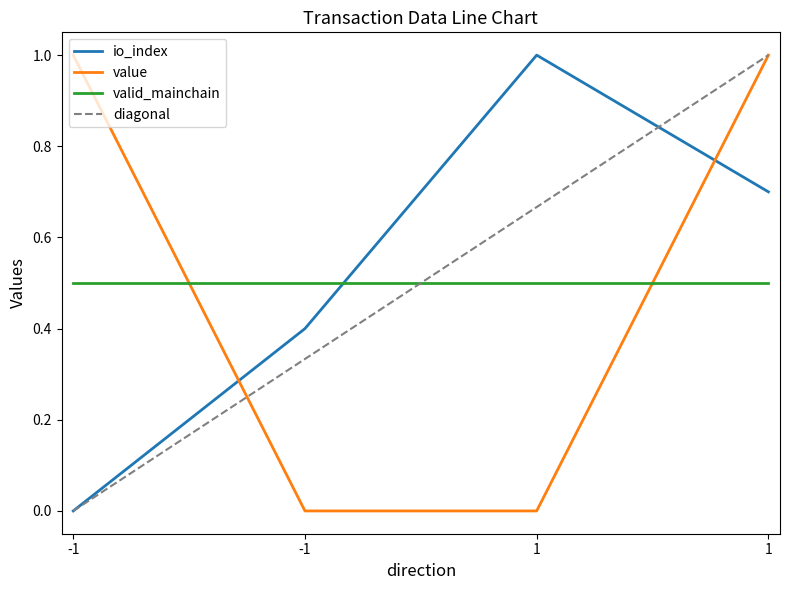

At which category does io_index reach its first local peak?

1